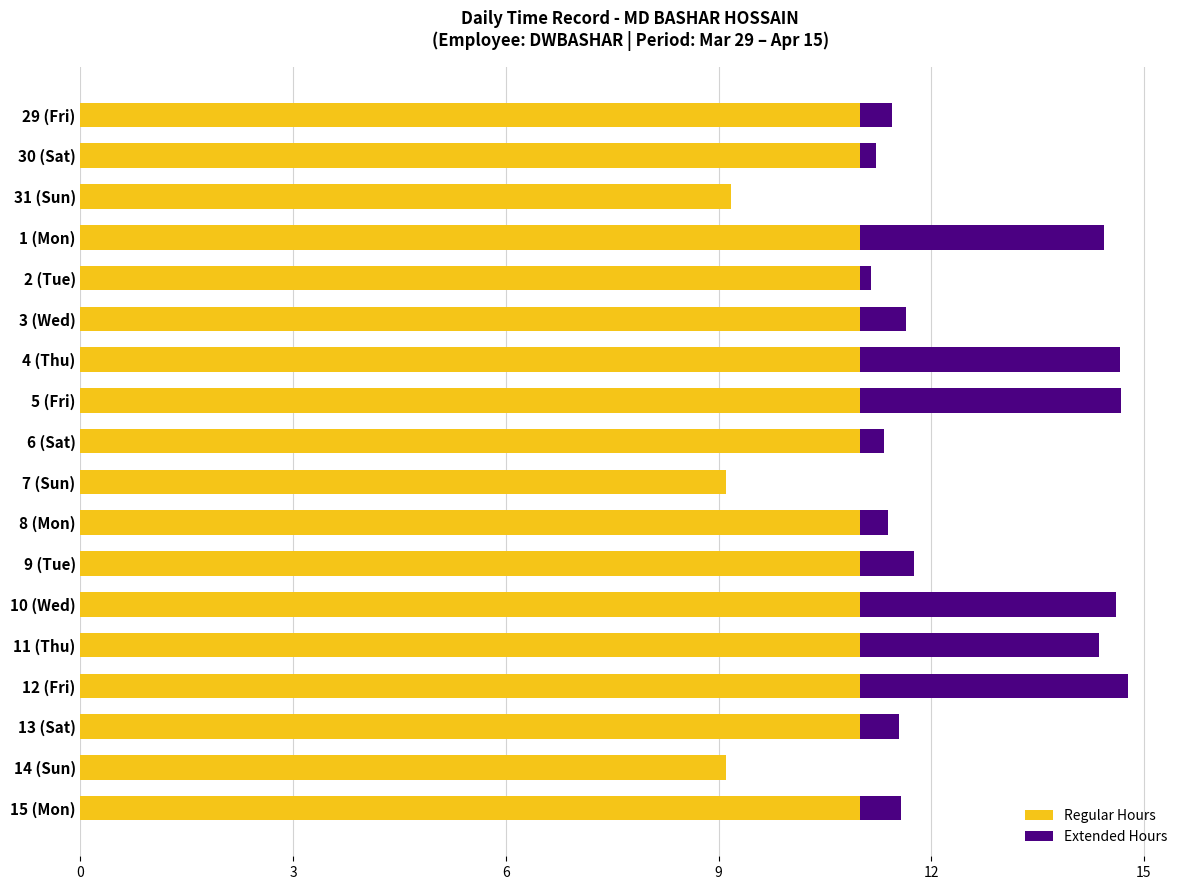

Count the number of data series in this chart.

2